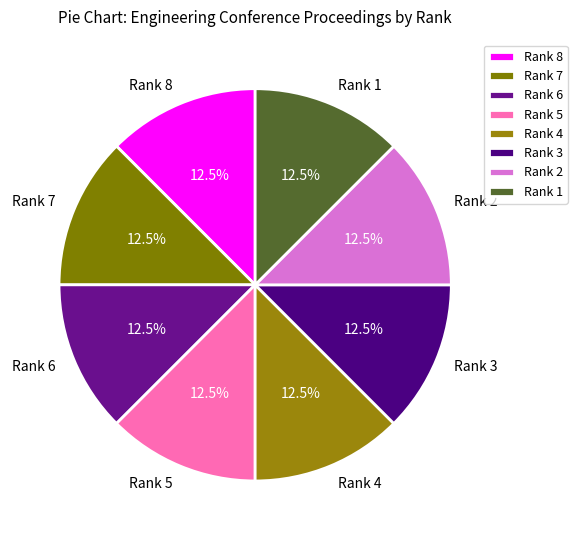

Does Rank 7 account for over 50% of the chart?

No